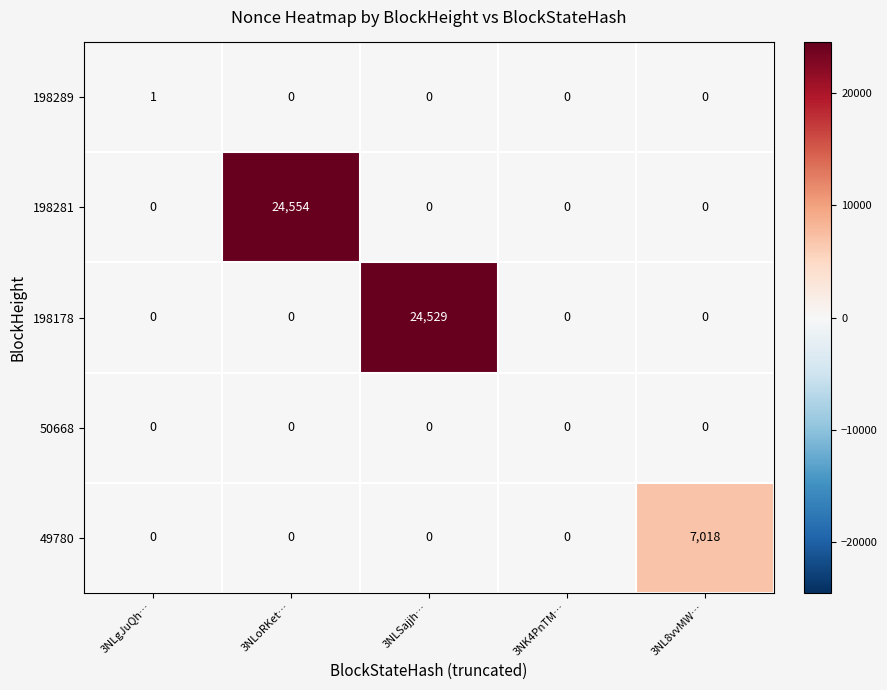

Which series has the largest range (max minus min)?

198281